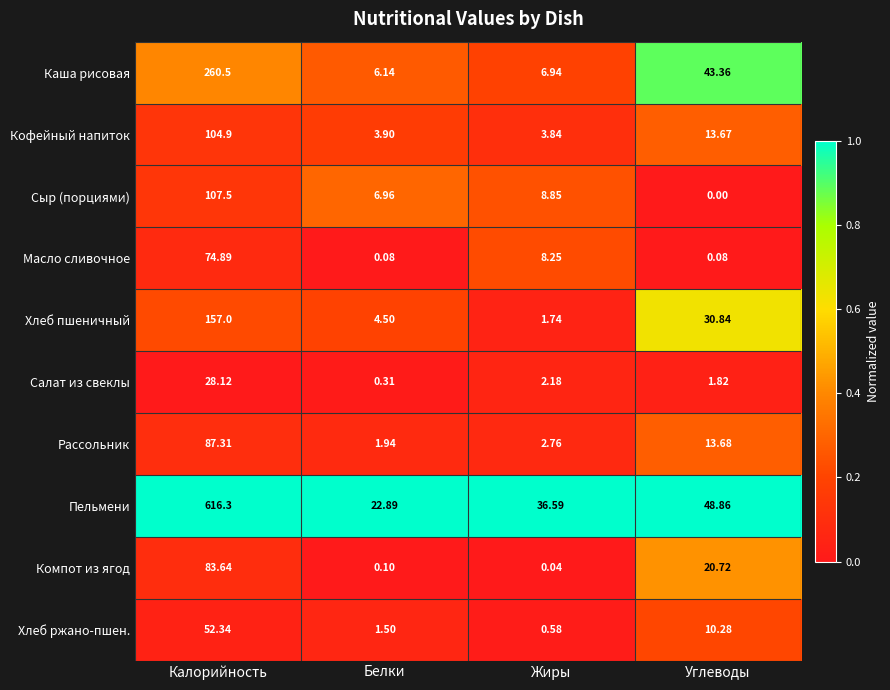

Which category has the lowest value across all series?

Углеводы